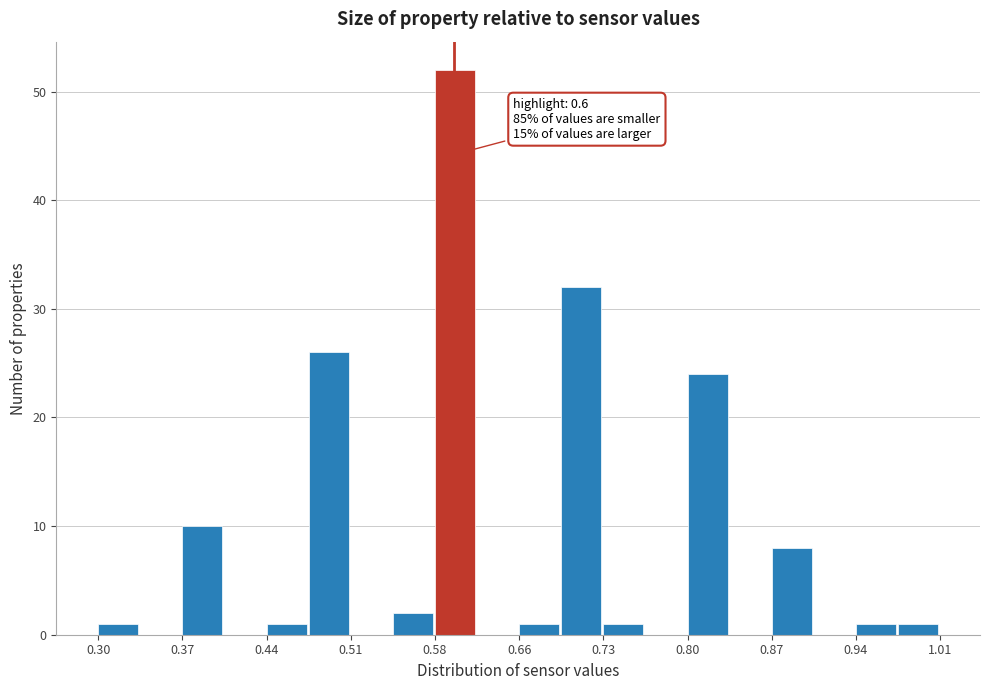

Around what value on the x-axis is the tallest bar? Give the approximate position of its centre, as read against the axis.

0.60